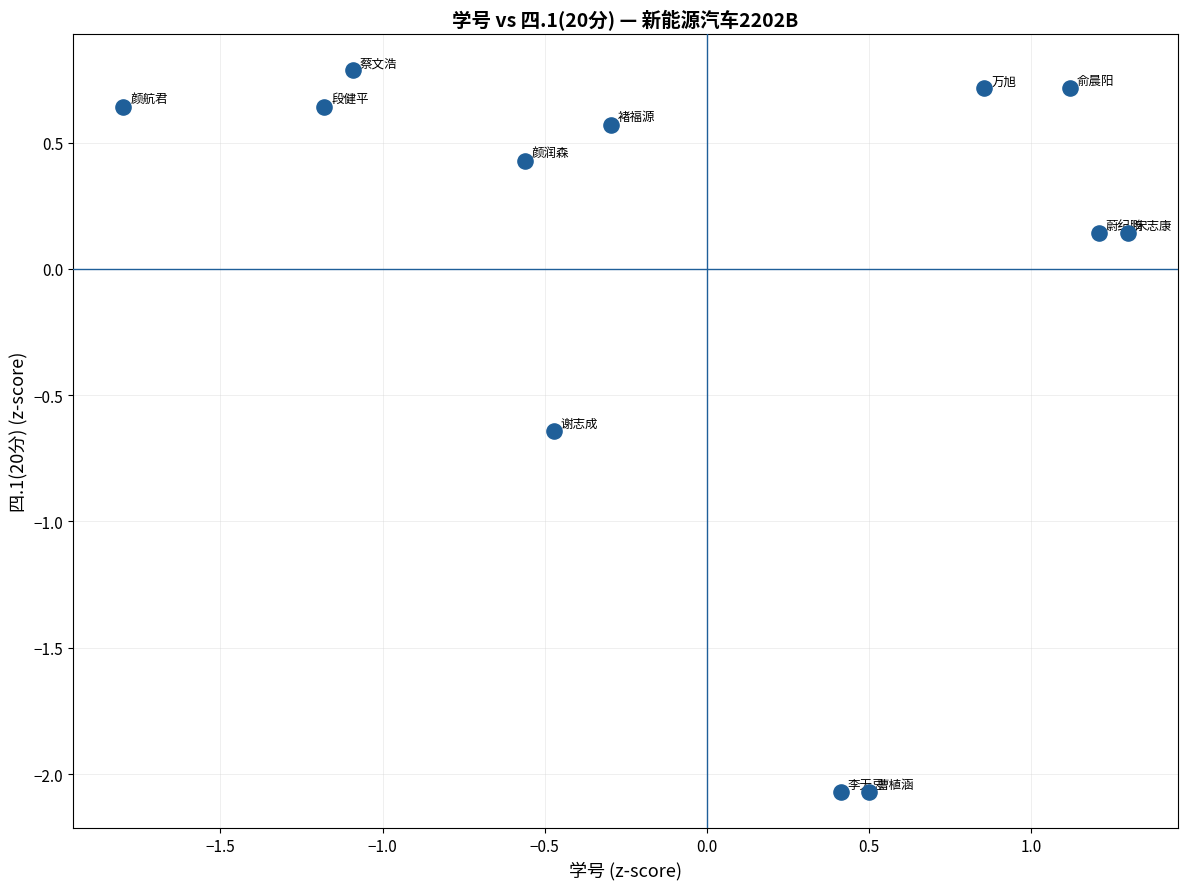

What is the range of Y values (max minus min)?

2.9